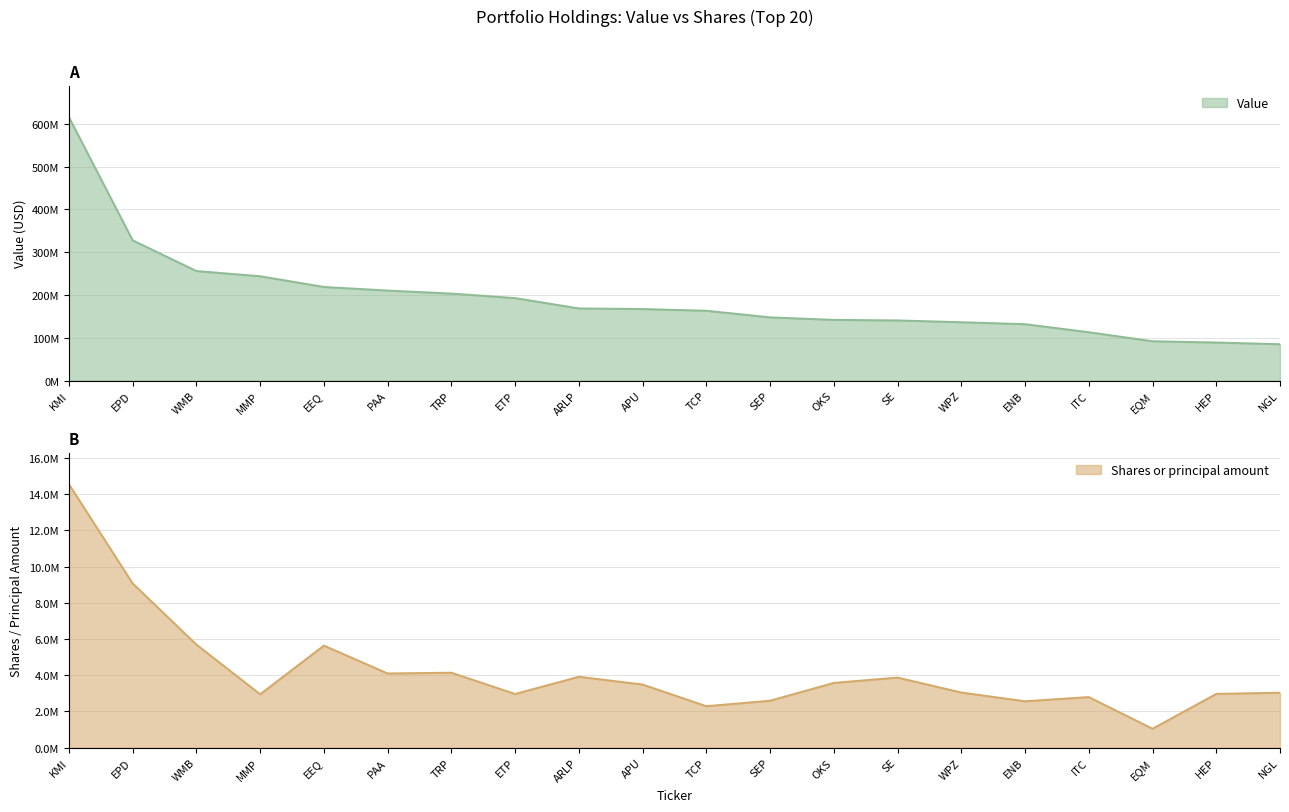

What position from the right is MMP?

17